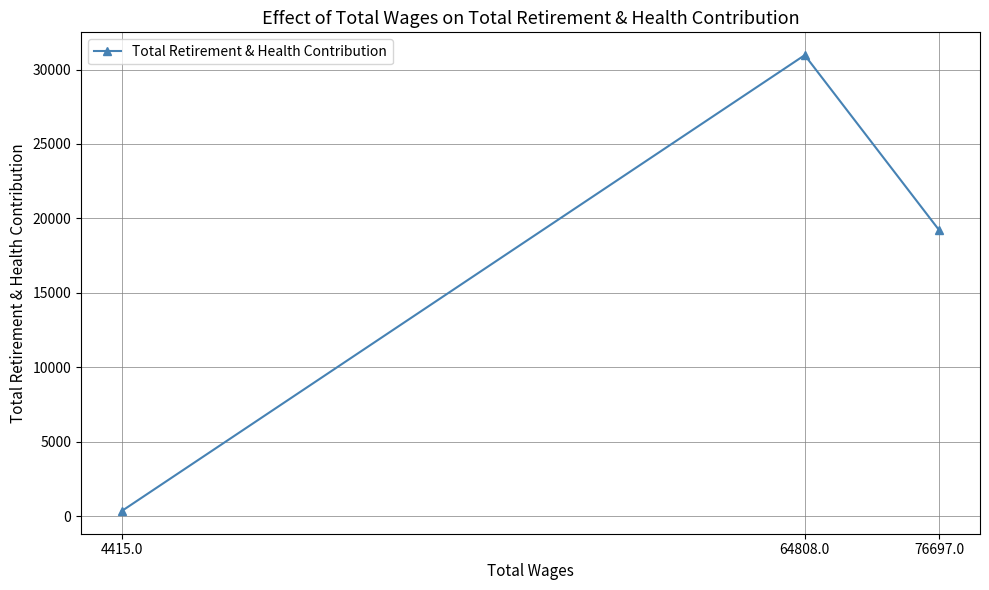

What is the sum of the values at 4415.0 and 64808.0?

31309